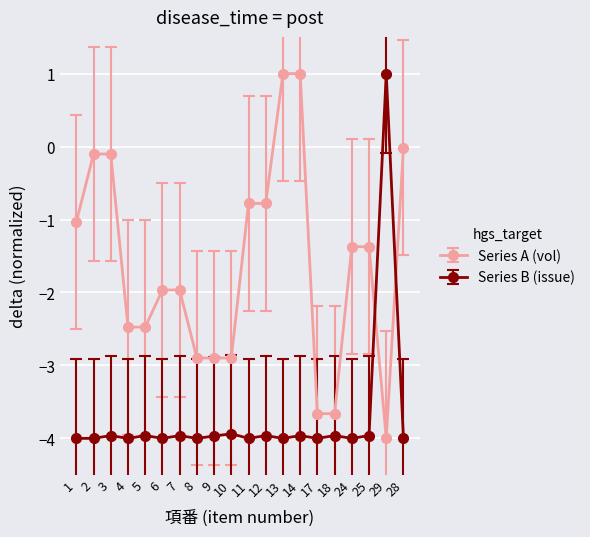

At 8, list the series in order from largest to smallest.

Series A (vol), Series B (issue)